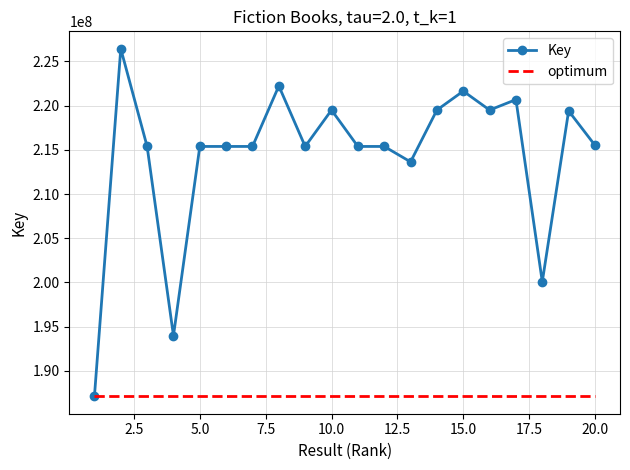

Which series has the largest total across all categories?

Key